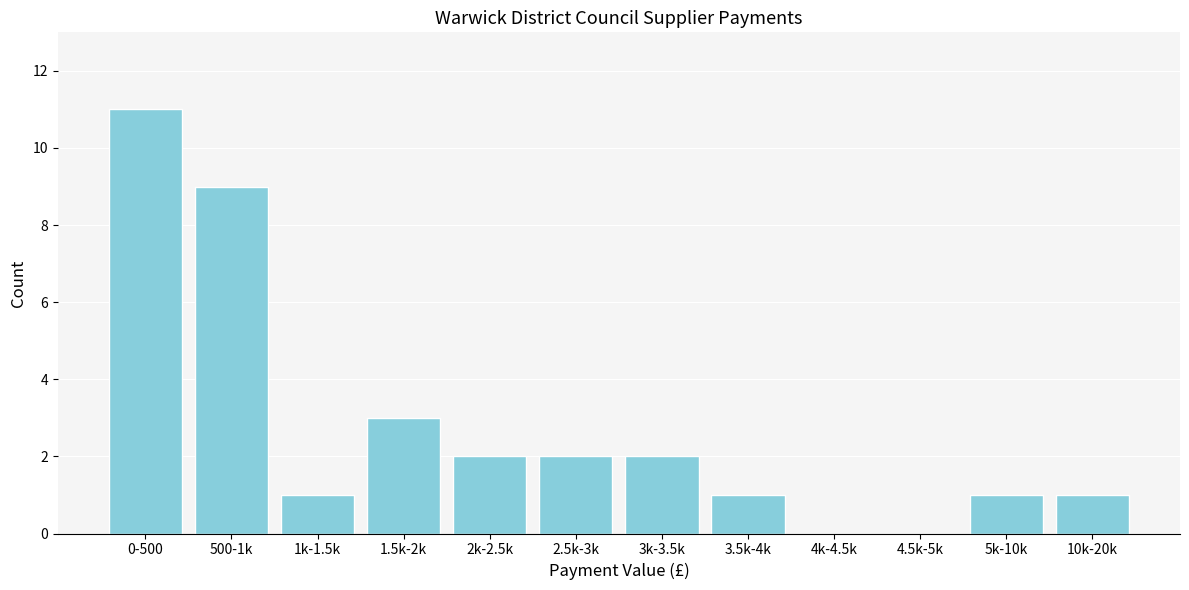

Reading right to left, extract all data points from this chart.

10k-20k=1	5k-10k=1	4.5k-5k=0	4k-4.5k=0	3.5k-4k=1	3k-3.5k=2	2.5k-3k=2	2k-2.5k=2	1.5k-2k=3	1k-1.5k=1	500-1k=9	0-500=11